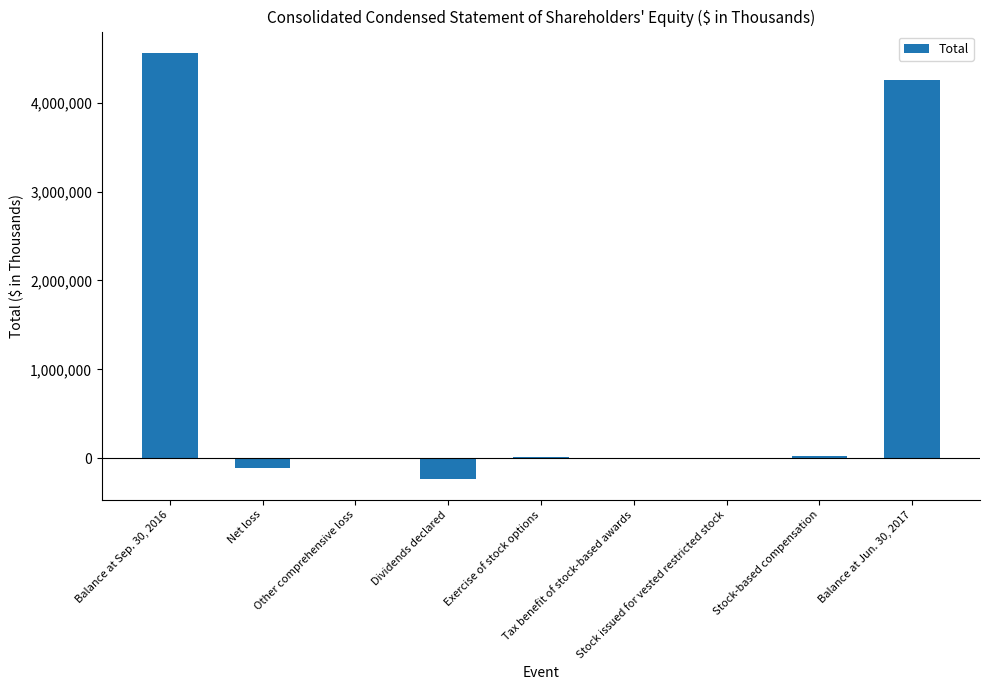

Which category has the highest value across all series?

Balance at Sep. 30, 2016